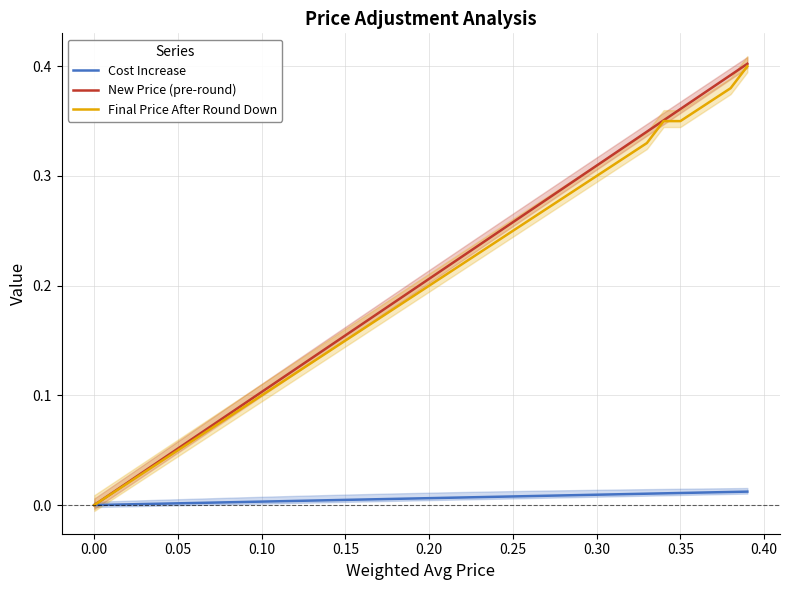

What position from the left is 0.15?

16